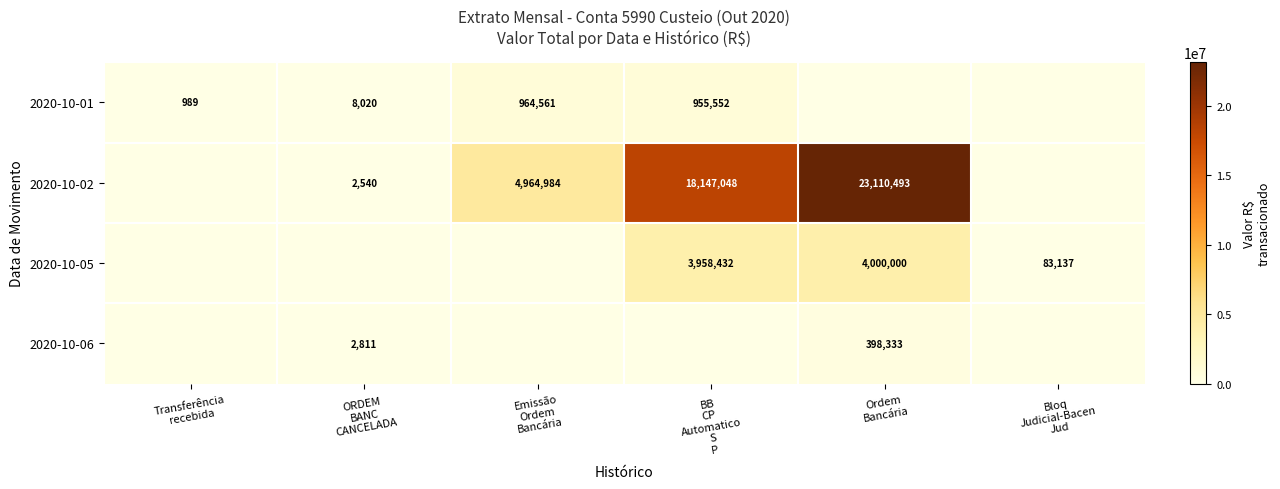

The 2020-10-01 series shows 12682.2 at ORDEM BANC CANCELADA. True or false?

False